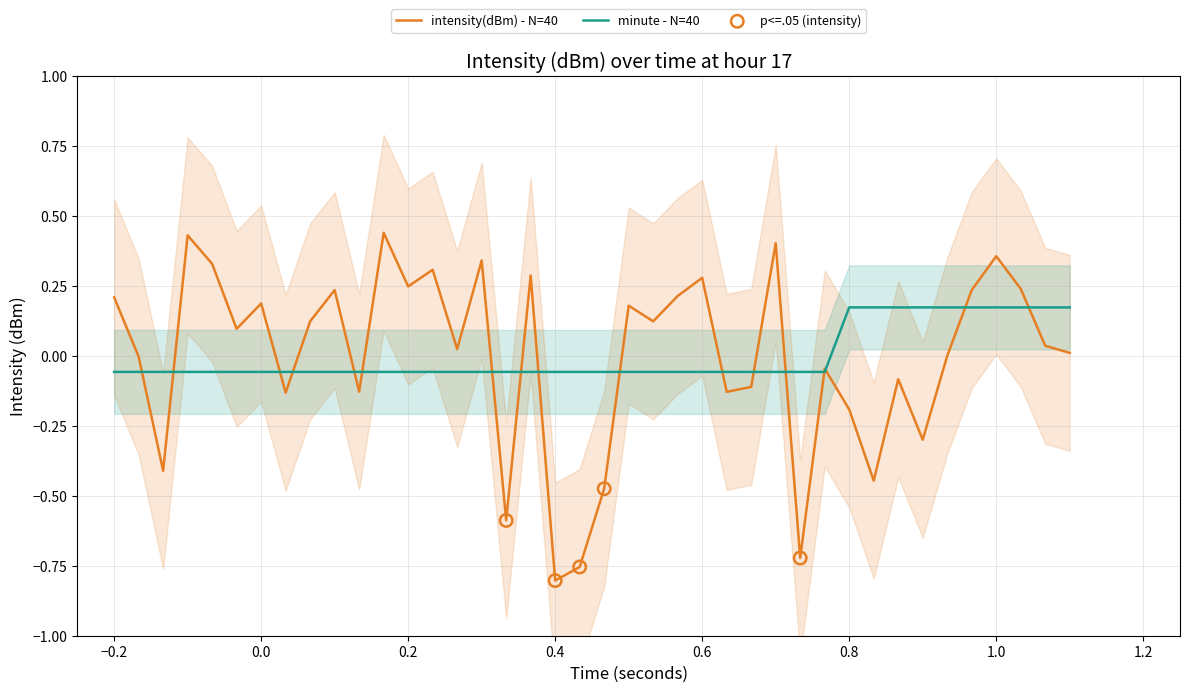

What are all the series names shown in the legend?

intensity(dBm), minute